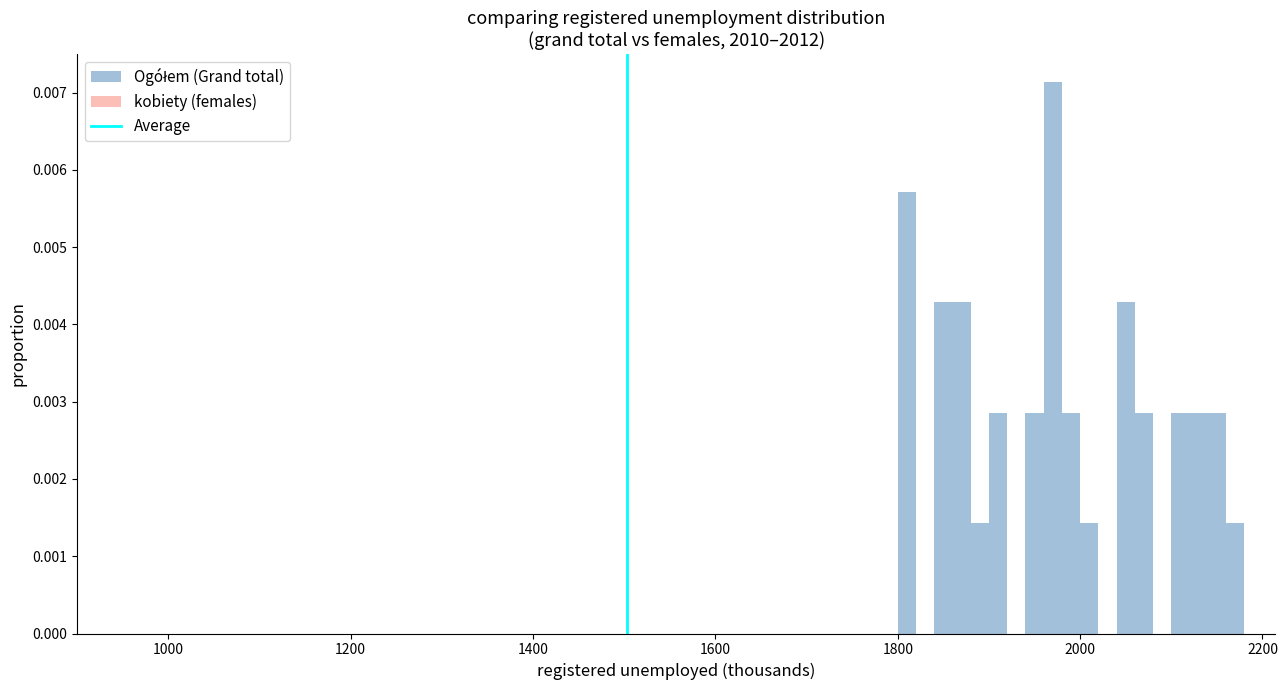

Around what value on the x-axis is the tallest bar? Give the approximate position of its centre, as read against the axis.

1980